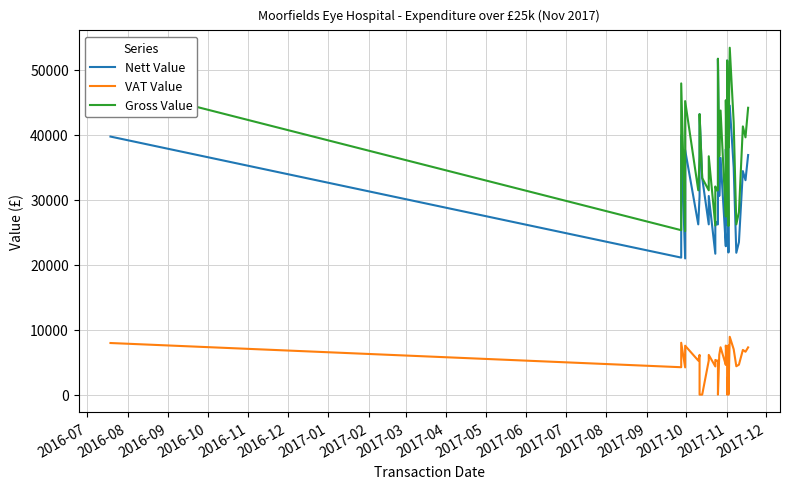

At which label does Gross Value first exceed 36708?

2016-07